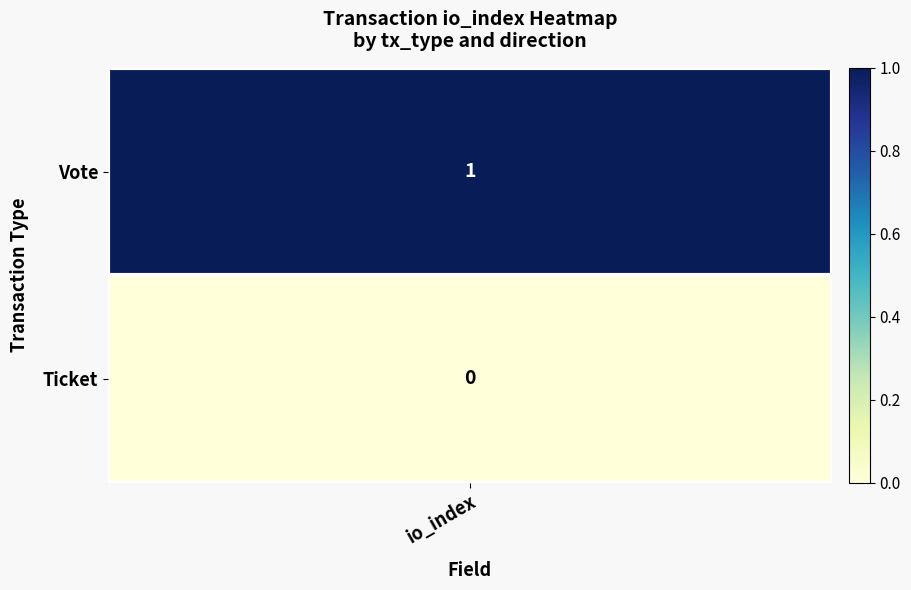

What is the spread (max minus min) of values at io_index?

1